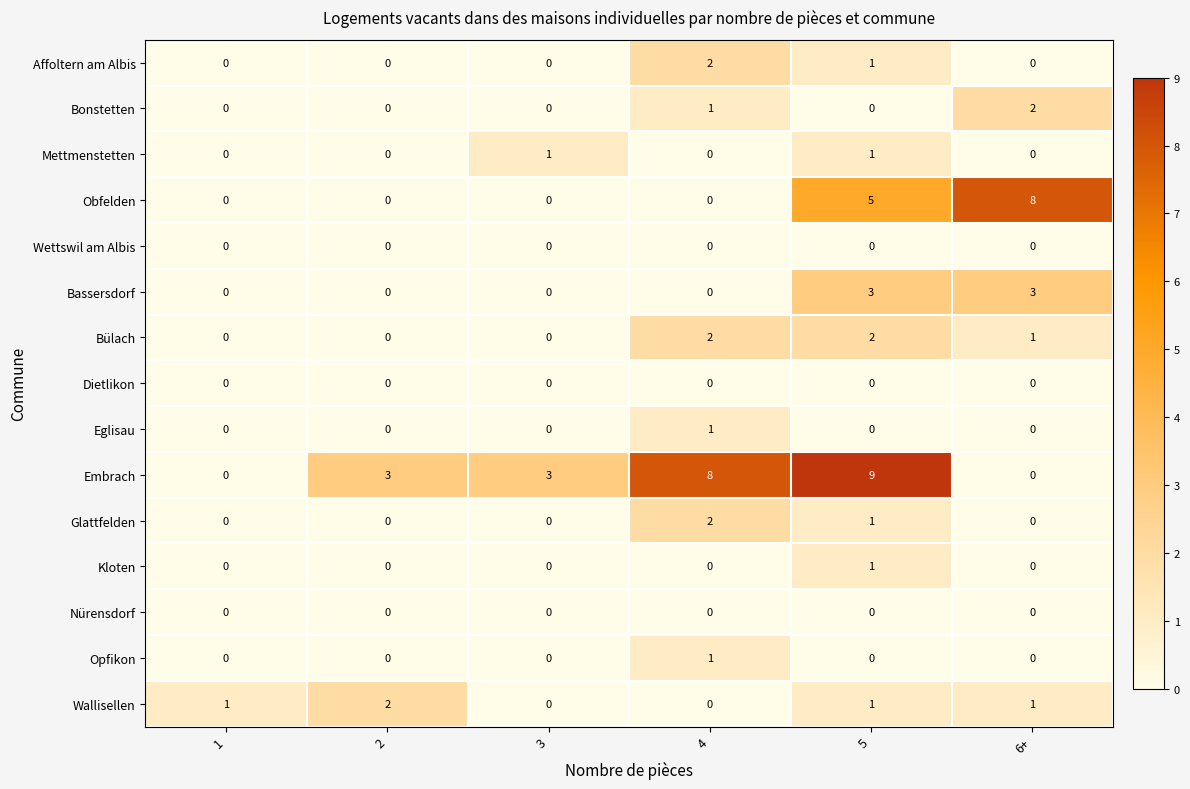

Where is Affoltern am Albis nearest to the value 1?

5